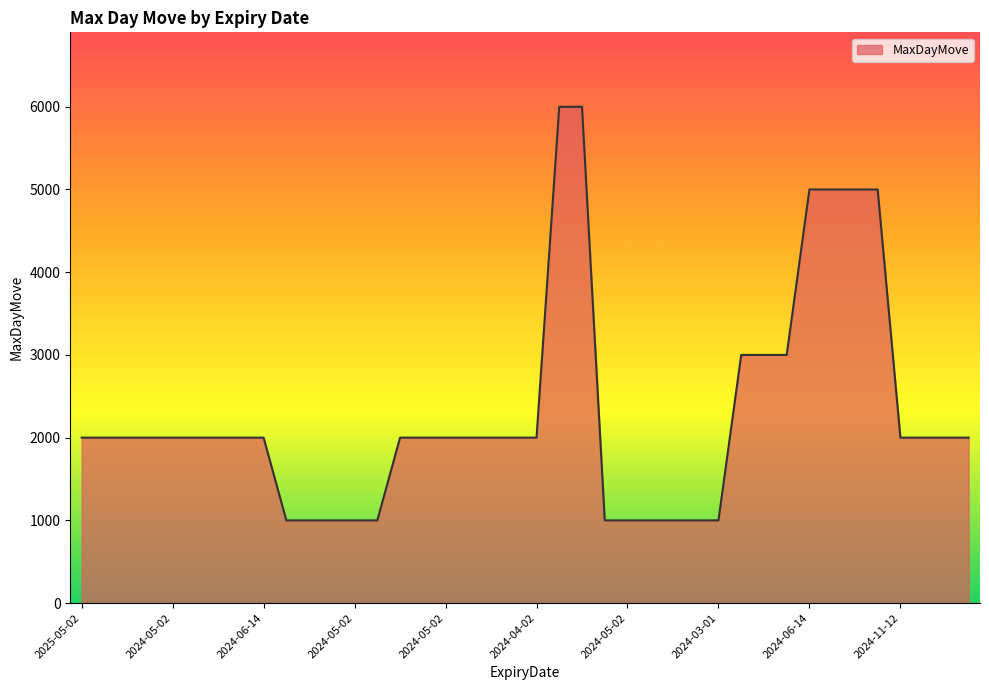

What is the maximum value shown in the chart?

6000